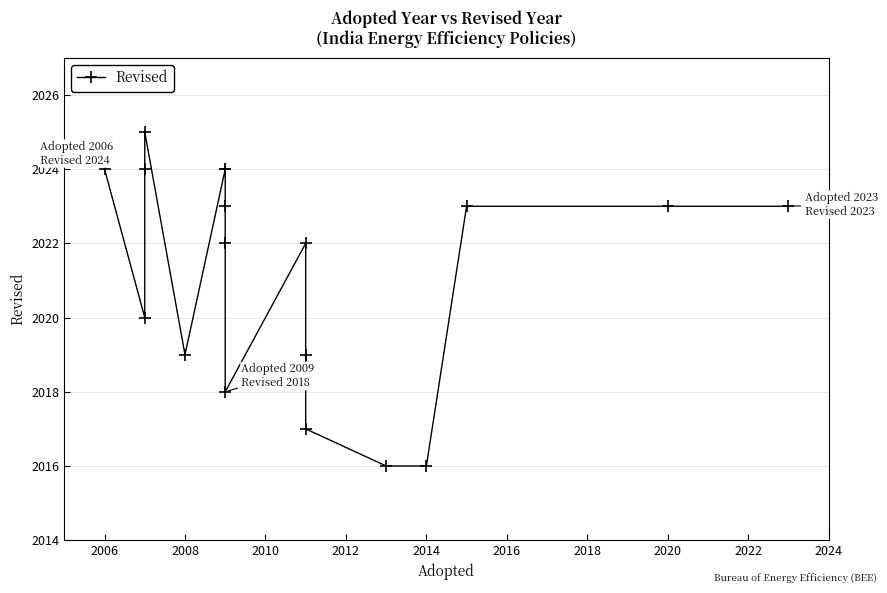

The value at 2022 is 3565. True or false?

False